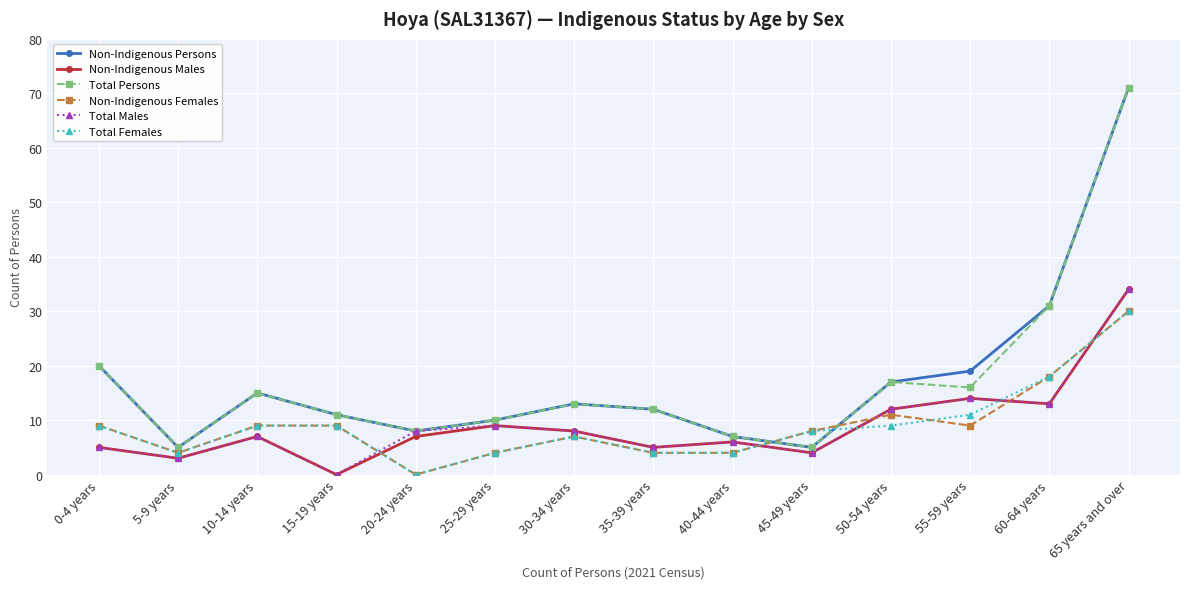

What position from the right is 55-59 years?

3